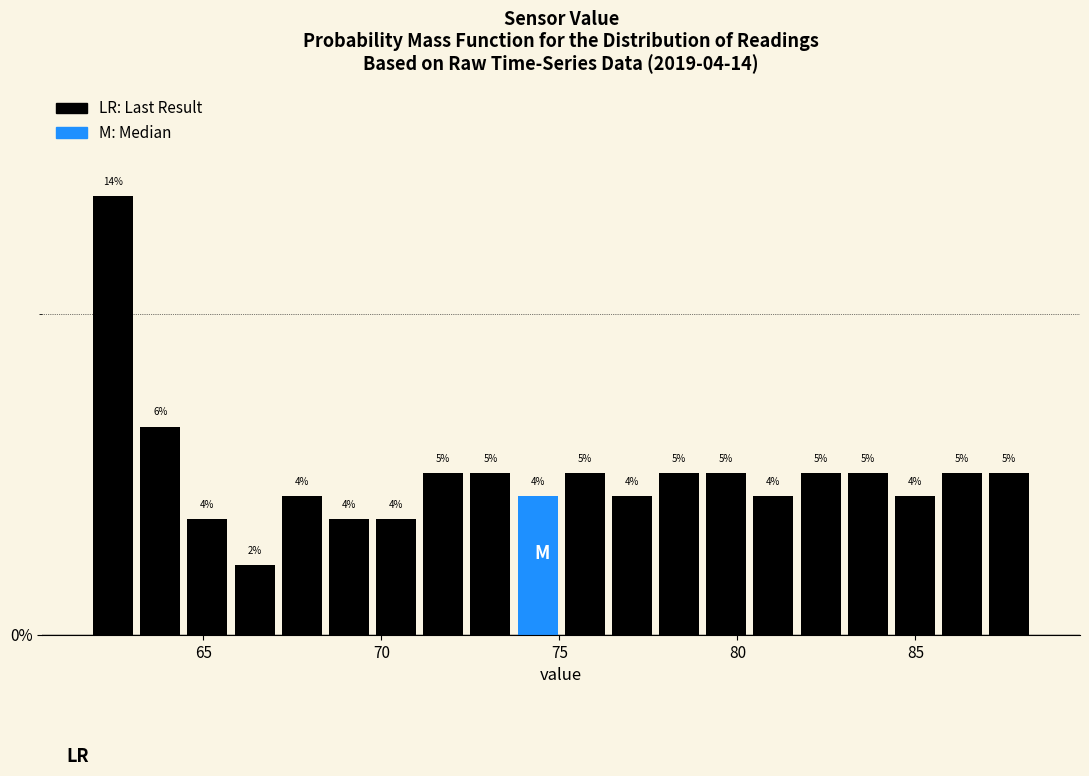

Read against the x-axis, roughly where is the centre of the tallest bar?

62.5